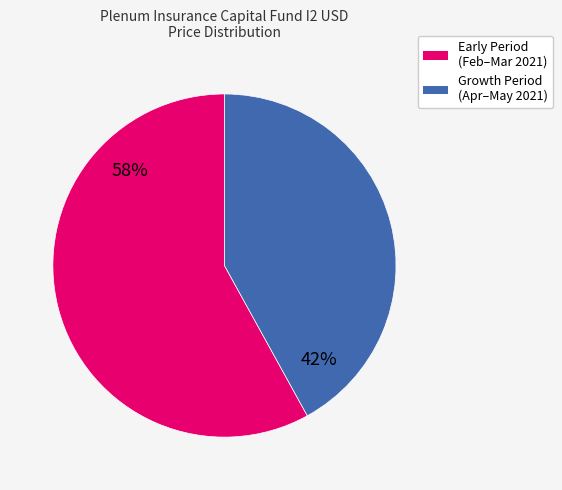

Does any single category account for the majority?

Yes